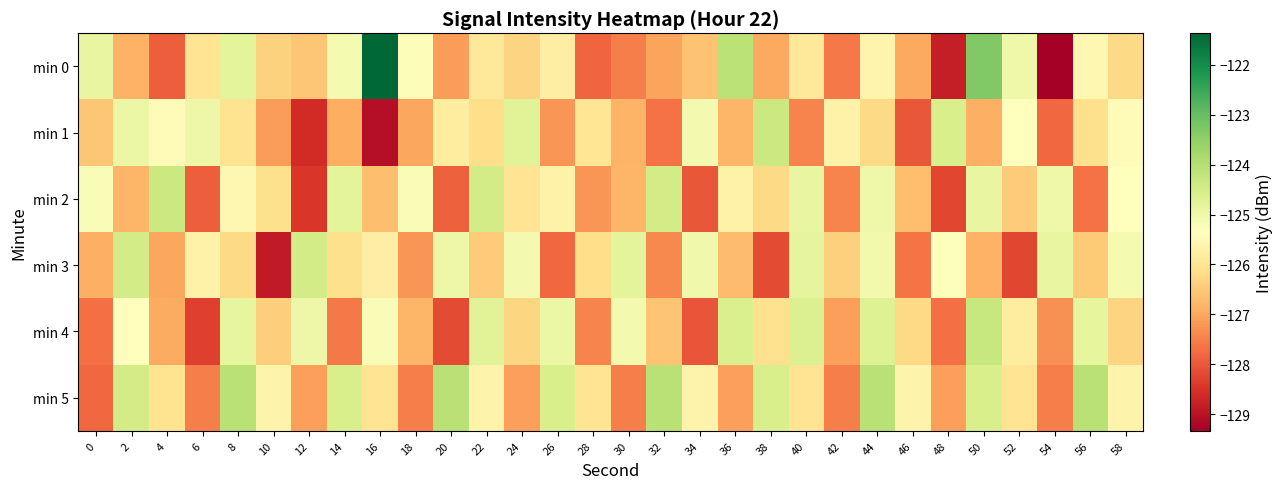

Reading left to right, extract all data points from this chart.

min 0: 0=-124.9	2=-126.8	4=-127.9	6=-126.0	8=-124.8	10=-126.4	12=-126.6	14=-125.2	16=-121.4	18=-125.3	20=-127.1	22=-125.9	24=-126.3	26=-125.8	28=-127.8	30=-127.5	32=-127.0	34=-126.6	36=-124.1	38=-127.0	40=-125.9	42=-127.6	44=-125.6	46=-127.0	48=-128.8	50=-123.3	52=-125.0	54=-129.3	56=-125.6	58=-126.2
min 1: 0=-126.5	2=-125.0	4=-125.5	6=-125.0	8=-126.0	10=-127.1	12=-128.6	14=-126.9	16=-129.1	18=-127.0	20=-125.8	22=-126.1	24=-124.8	26=-127.2	28=-126.0	30=-126.8	32=-127.7	34=-125.1	36=-126.8	38=-124.3	40=-127.5	42=-125.7	44=-126.2	46=-128.0	48=-124.6	50=-126.9	52=-125.3	54=-127.8	56=-126.1	58=-125.5
min 2: 0=-125.2	2=-126.8	4=-124.3	6=-127.9	8=-125.6	10=-126.1	12=-128.5	14=-124.8	16=-126.7	18=-125.2	20=-127.9	22=-124.5	24=-126.0	26=-125.7	28=-127.2	30=-126.8	32=-124.5	34=-128.0	36=-125.7	38=-126.2	40=-124.9	42=-127.5	44=-125.0	46=-126.7	48=-128.2	50=-124.9	52=-126.5	54=-125.0	56=-127.7	58=-125.3
min 3: 0=-126.9	2=-124.5	4=-127.0	6=-125.7	8=-126.2	10=-128.9	12=-124.5	14=-126.1	16=-125.8	18=-127.2	20=-125.0	22=-126.5	24=-125.1	26=-127.8	28=-126.1	30=-124.8	32=-127.4	34=-125.0	36=-126.7	38=-128.2	40=-124.8	42=-126.4	44=-125.1	46=-127.6	48=-125.3	50=-126.9	52=-128.2	54=-124.9	56=-126.5	58=-125.1
min 4: 0=-127.7	2=-125.4	4=-126.9	6=-128.3	8=-124.9	10=-126.4	12=-125.0	14=-127.6	16=-125.2	18=-126.8	20=-128.2	22=-124.7	24=-126.3	26=-125.0	28=-127.4	30=-125.1	32=-126.6	34=-128.0	36=-124.6	38=-126.1	40=-124.6	42=-127.1	44=-124.7	46=-126.2	48=-127.7	50=-124.3	52=-125.8	54=-127.3	56=-124.9	58=-126.3
min 5: 0=-127.8	2=-124.5	4=-126.0	6=-127.5	8=-124.1	10=-125.6	12=-127.1	14=-124.6	16=-126.0	18=-127.5	20=-124.1	22=-125.6	24=-127.1	26=-124.6	28=-126.0	30=-127.5	32=-124.1	34=-125.6	36=-127.1	38=-124.6	40=-126.0	42=-127.5	44=-124.1	46=-125.6	48=-127.1	50=-124.6	52=-126.0	54=-127.5	56=-124.1	58=-125.6